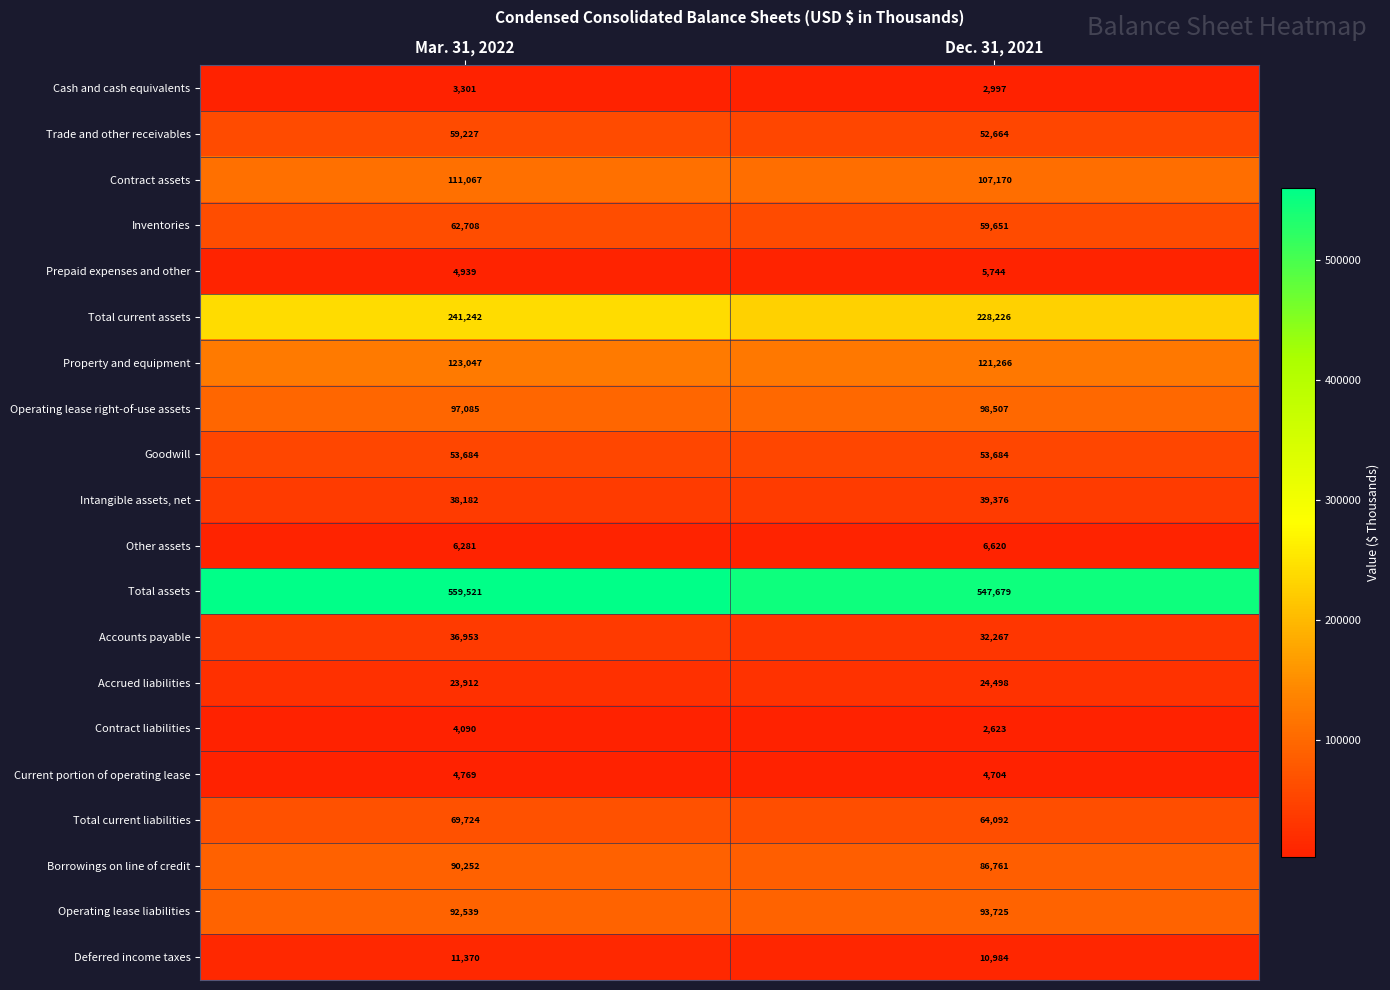

What is the approximate value of Total current assets at Dec. 31, 2021?

228226